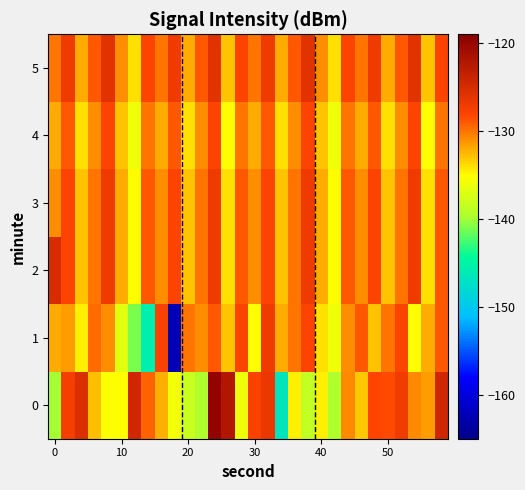

Which series has the widest spread of values?

1